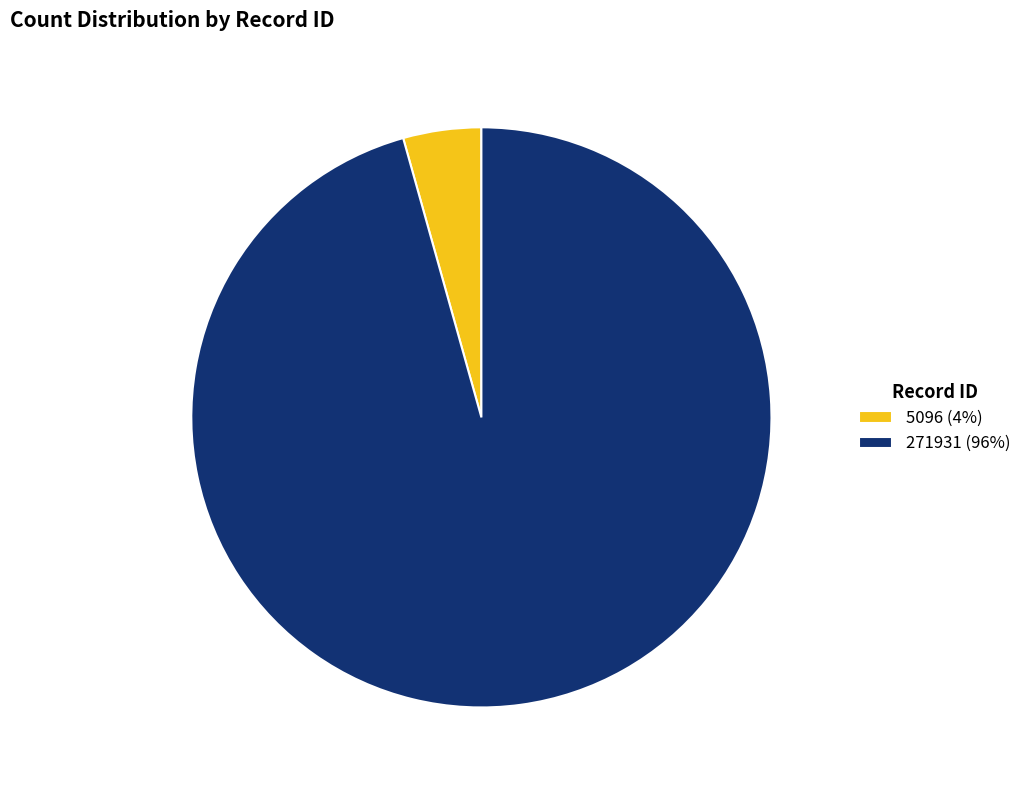

Is there any slice that represents more than half of the pie?

Yes